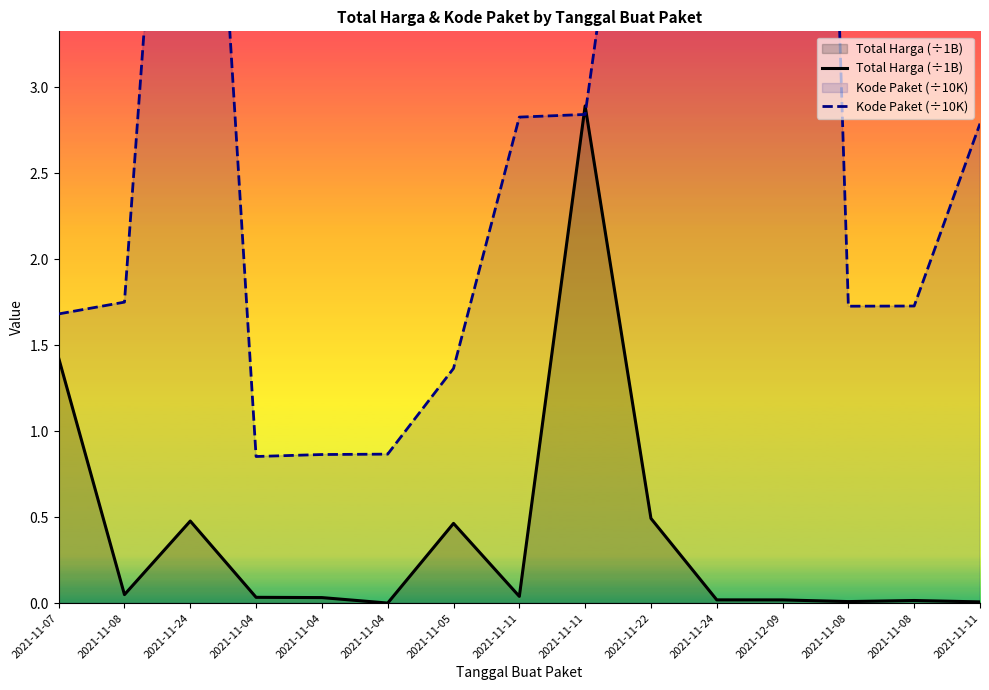

Which label corresponds to the smallest value in the chart?

2021-11-04